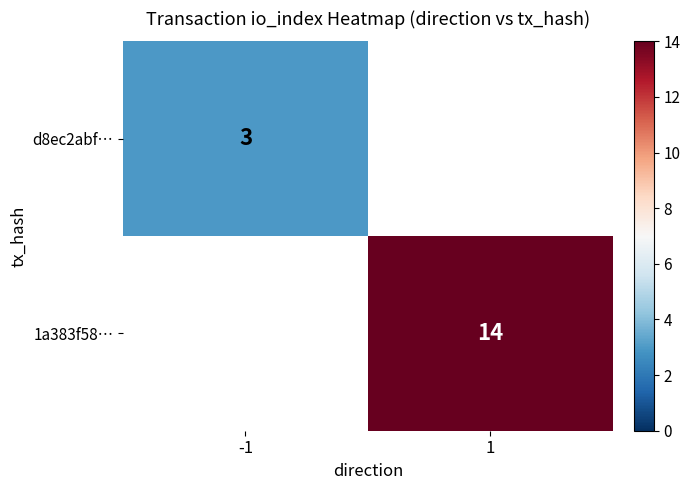

At which category does the chart reach its peak across all series?

1